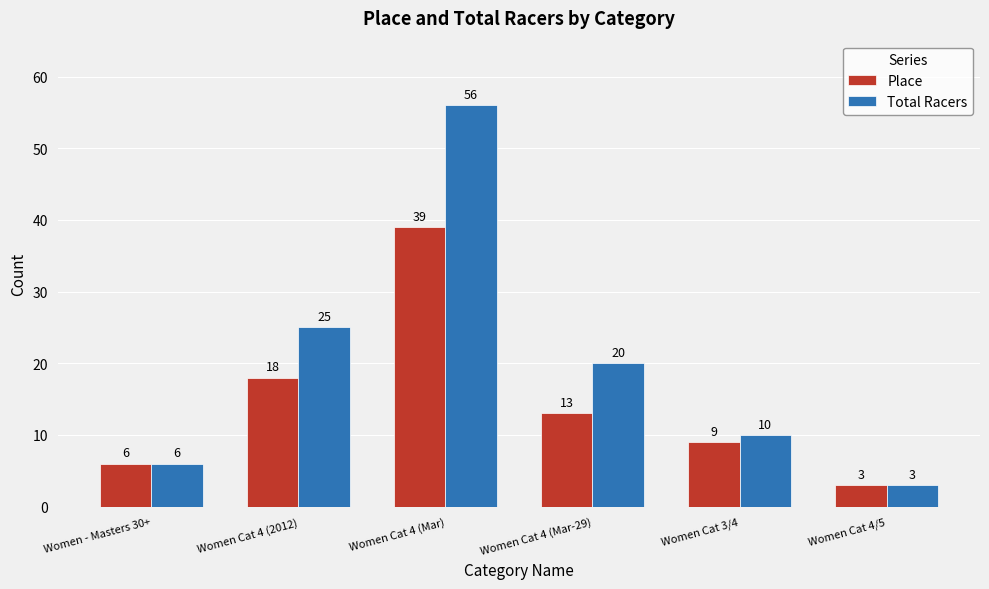

What is the difference between the second highest and minimum values in the Place series?

15